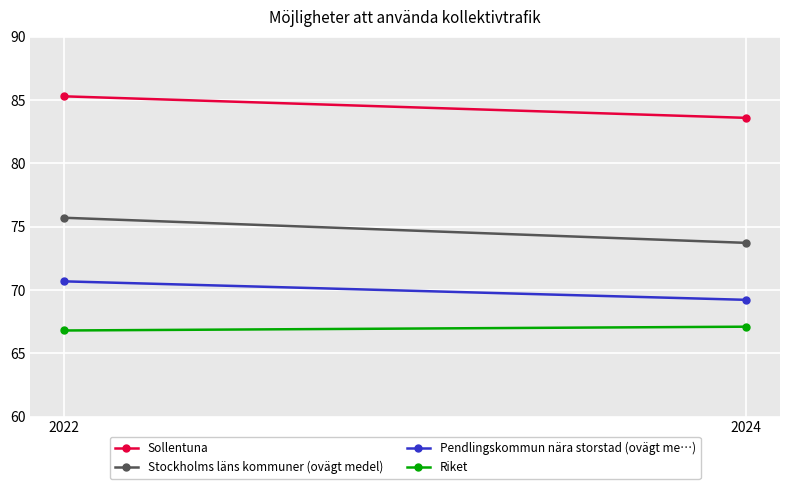

Is it true that Pendlingskommun nära storstad (ovägt me…) equals 24.4 at 2024?

False